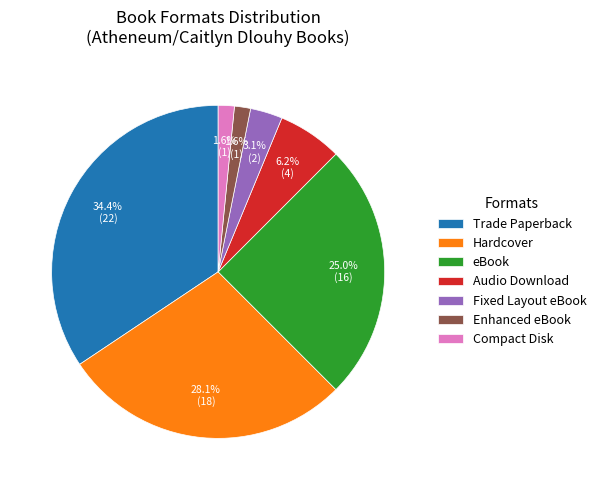

Is the sum of Compact Disk and Hardcover greater than half?

No